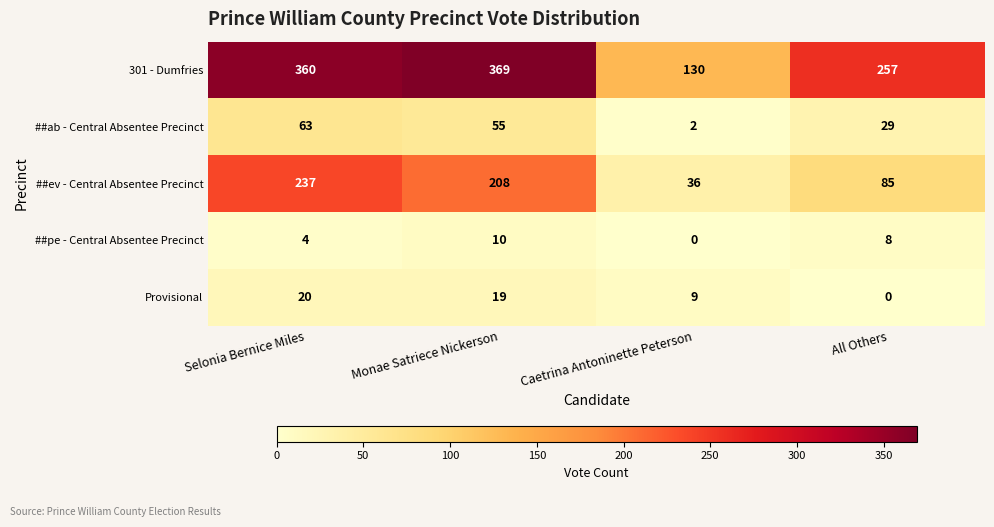

At which category is the sum across all series the highest?

Selonia Bernice Miles